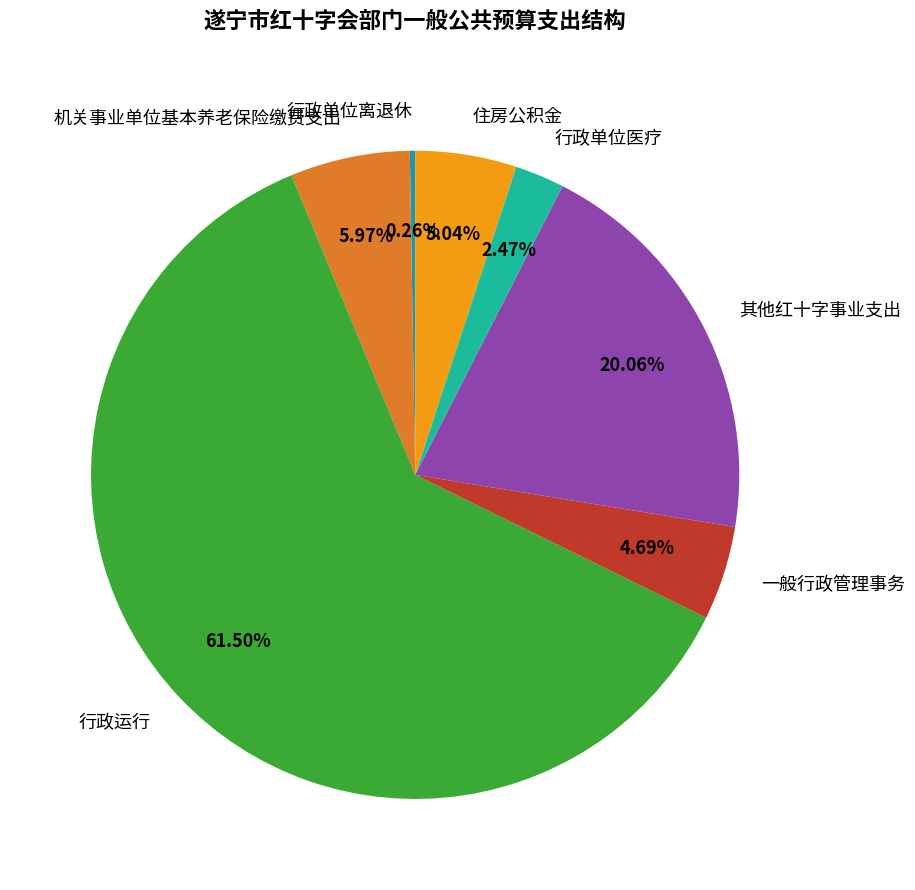

Does 其他红十字事业支出 account for over 50% of the chart?

No